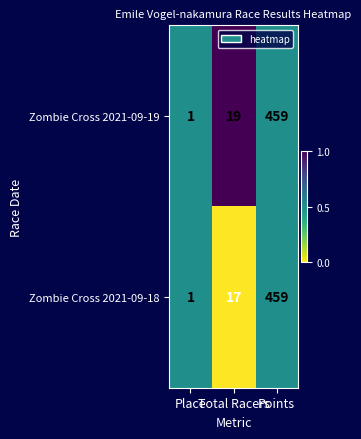

Which series has the largest total across all categories?

Zombie Cross 2021-09-19